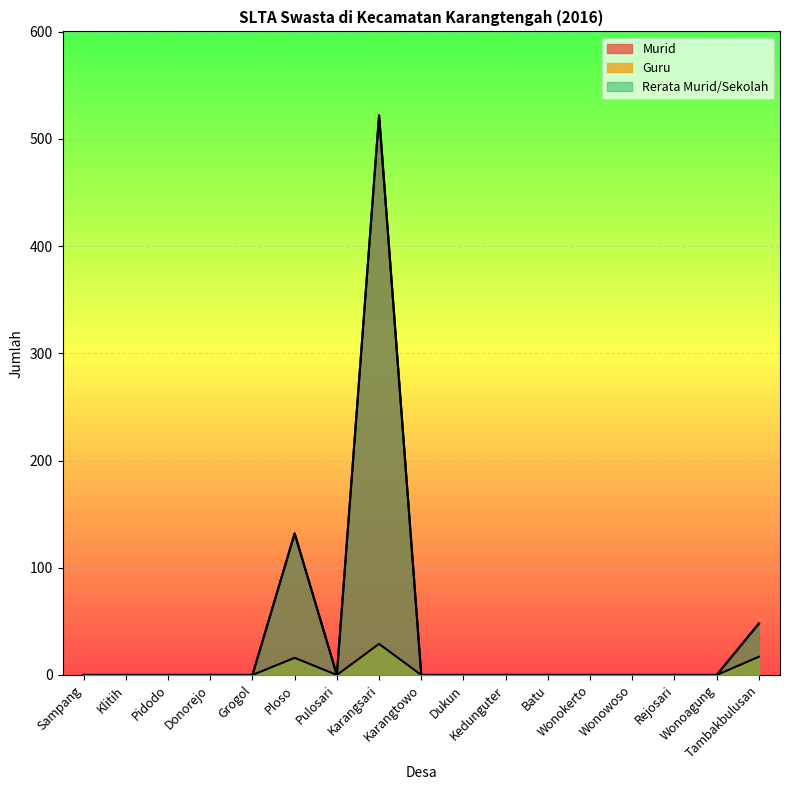

What is the label of the 14th point from the right?

Donorejo